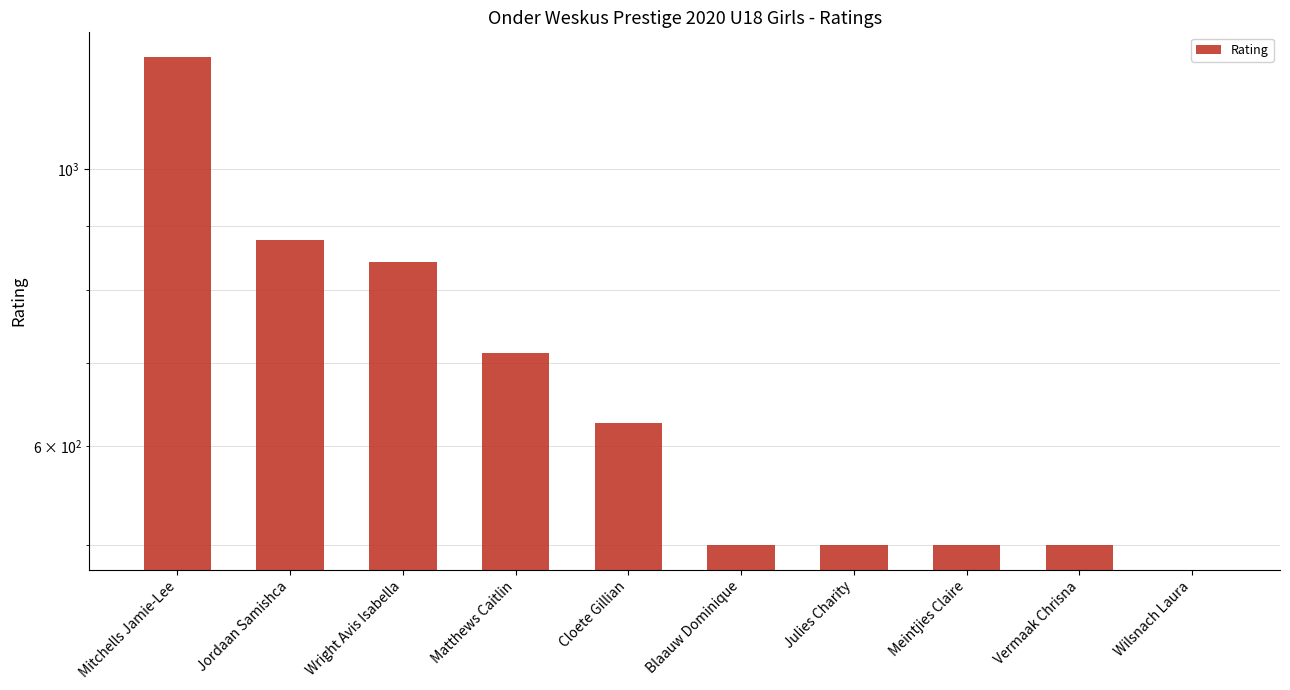

How many values exceed 626?

4